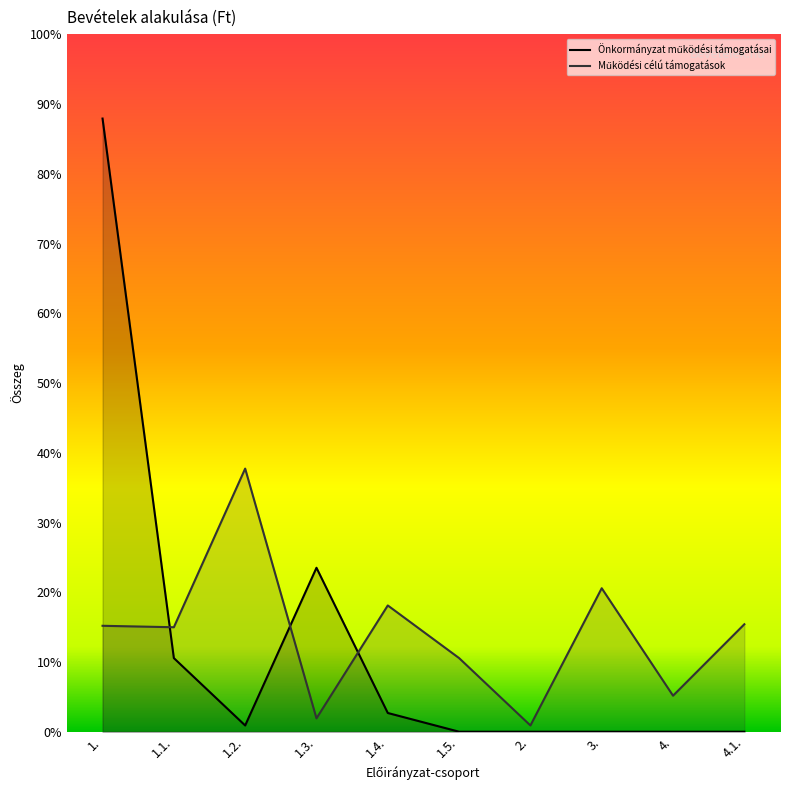

The value of Önkormányzat működési támogatásai at 1.5. is 0. True or false?

True